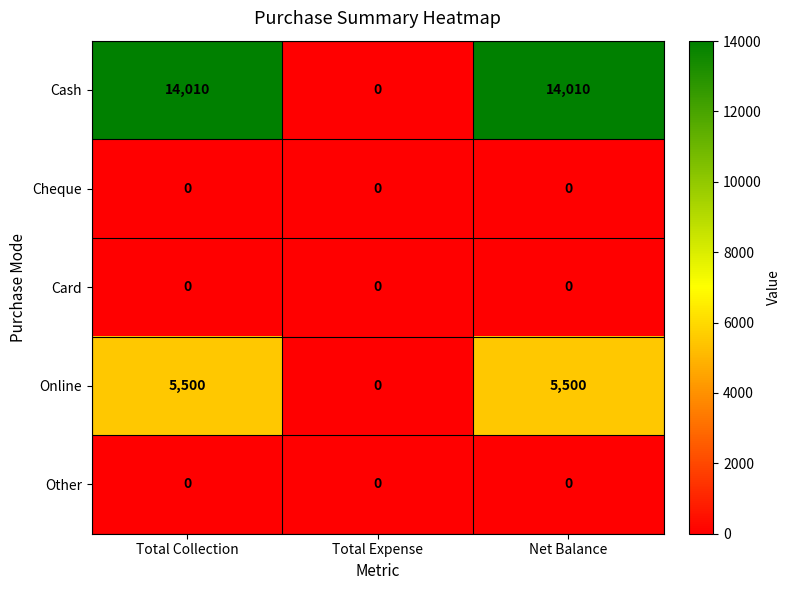

The value of Card at Total Expense is 0. True or false?

True